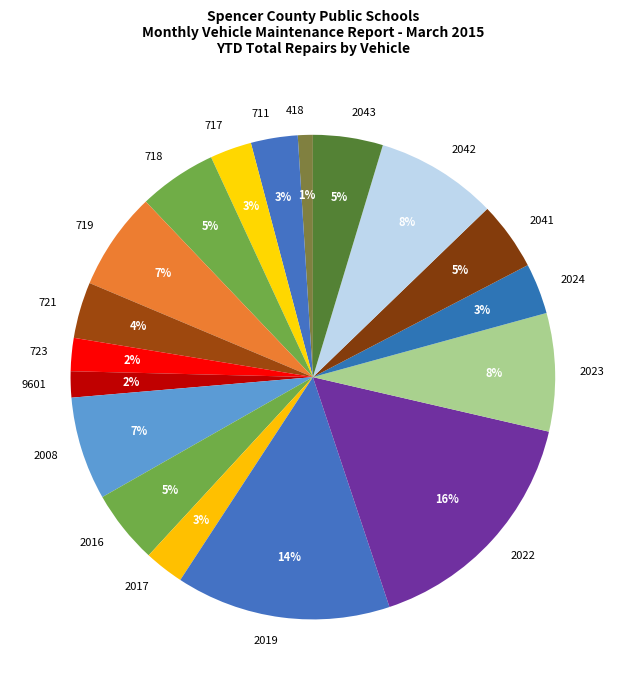

Count the number of slices in the pie.

18